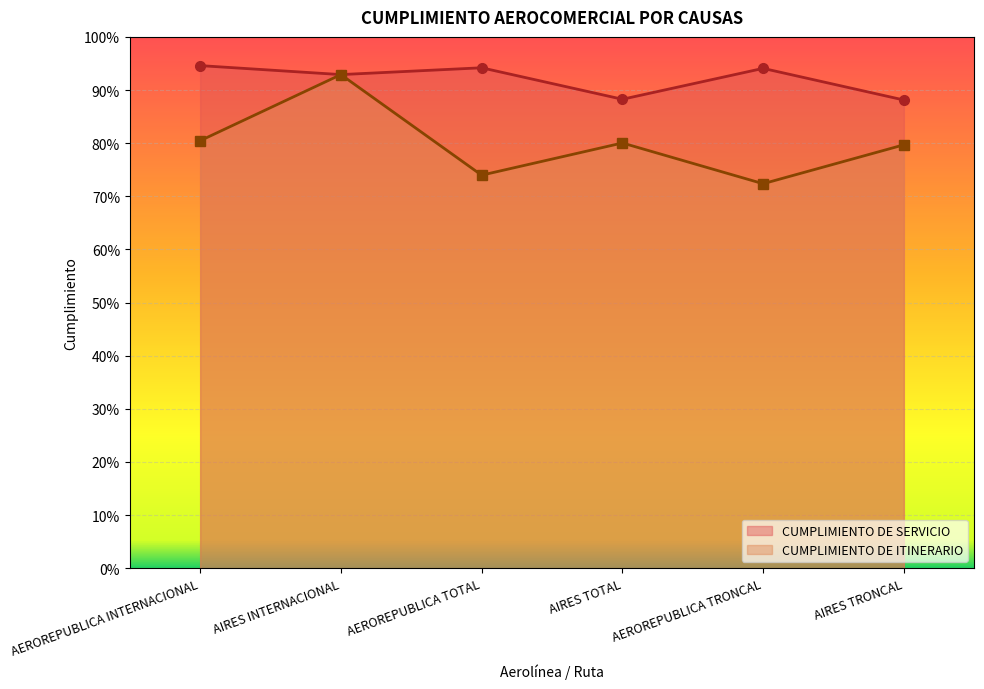

At which category does CUMPLIMIENTO DE ITINERARIO reach its first local peak?

AIRES INTERNACIONAL